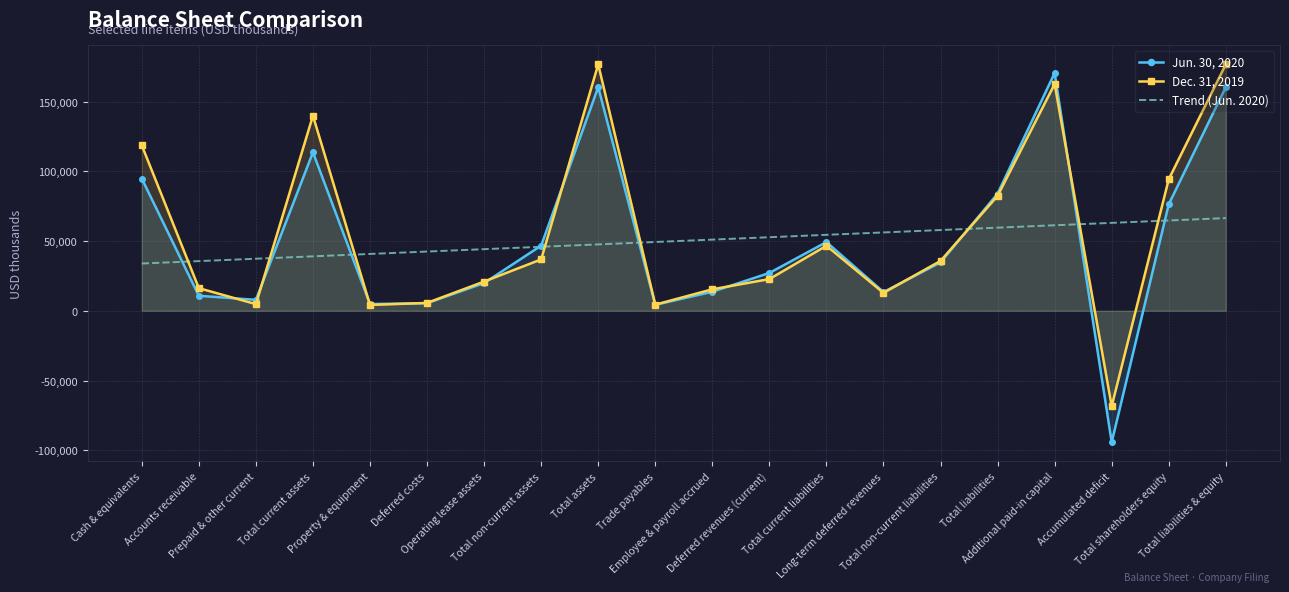

What is the difference between the Jun. 30, 2020 values at Additional paid-in capital and Accounts receivable?

159781.0